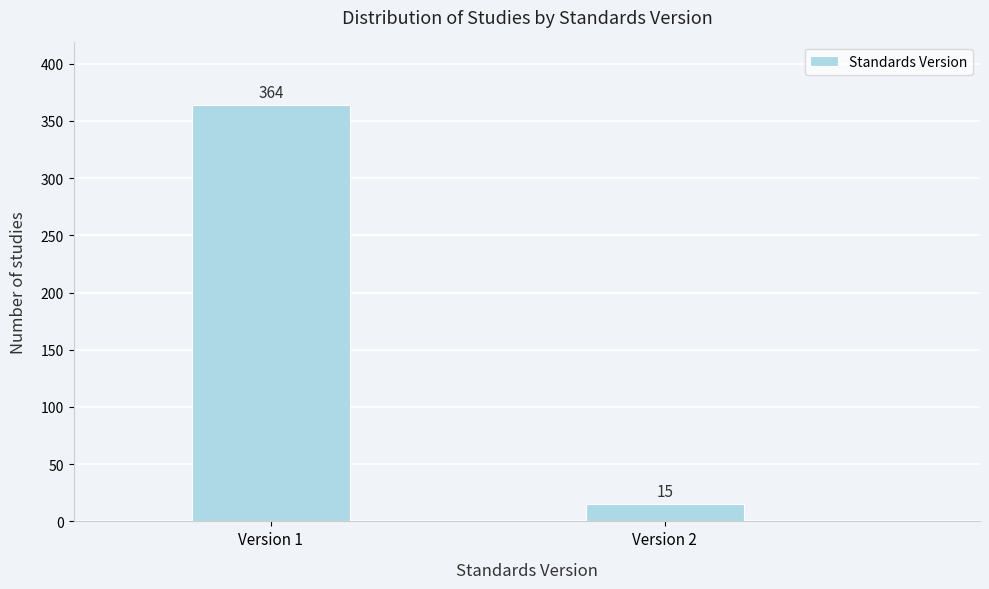

Reading left to right, what are all the values shown in this chart?

364	15